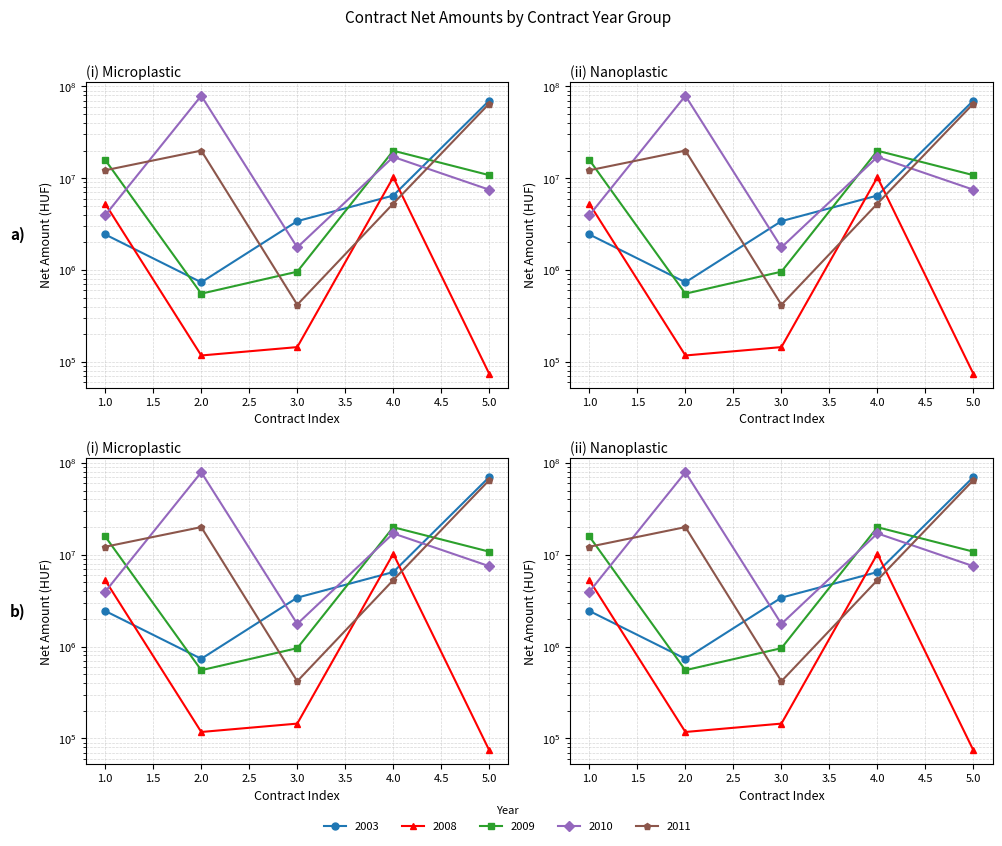

What is the value of the 2009 point at the 1st from the left?

15808407